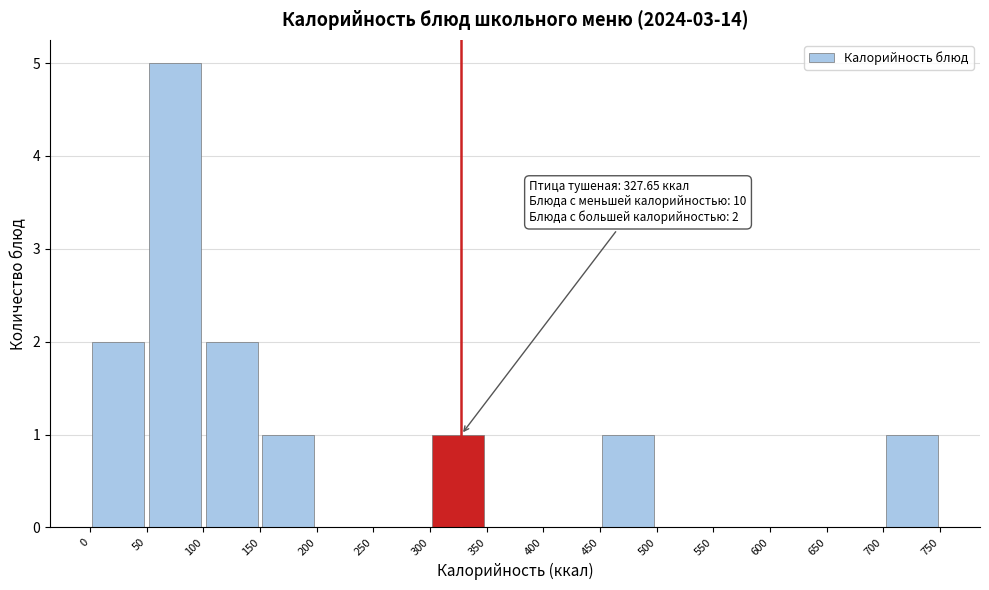

Over which range of the x-axis is the bar tallest?

50 to 100